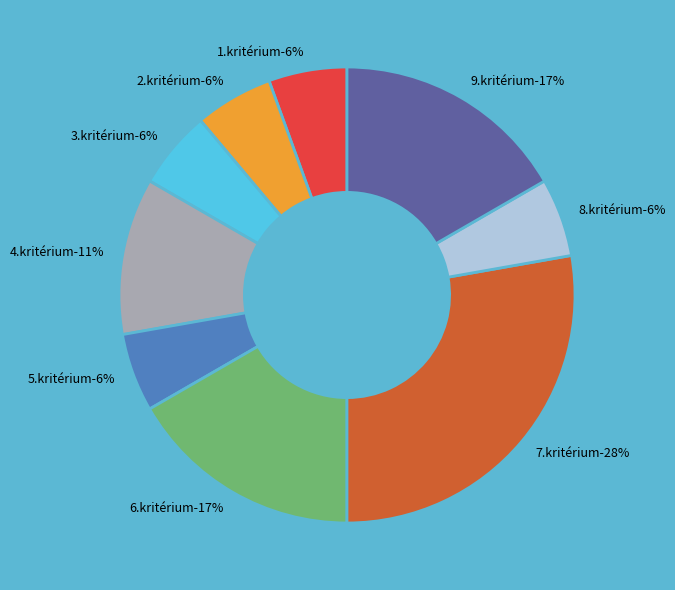

Count the number of slices in the pie.

9